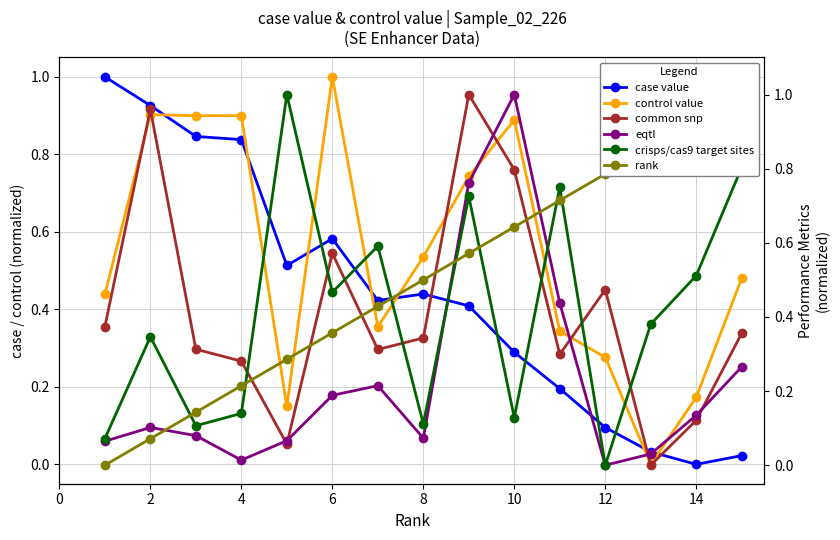

In crisps/cas9 target sites, how many points are lower than both neighbors (excluding endpoints)?

5